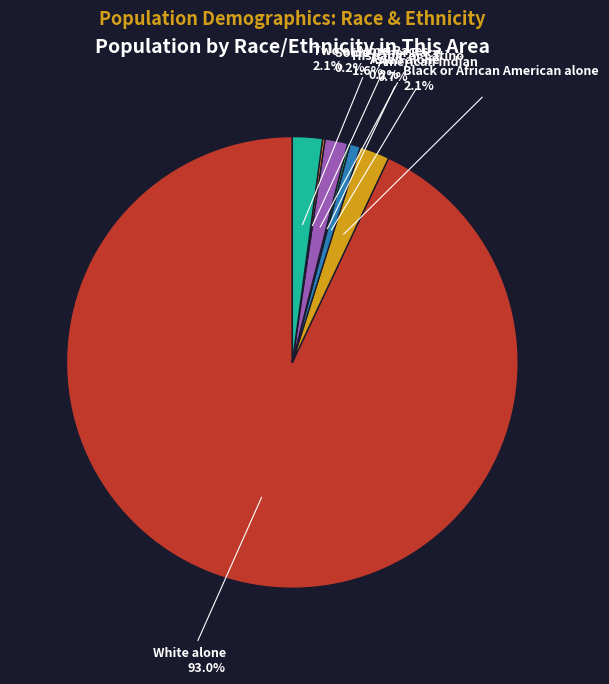

To the nearest percent, what is the average slice percentage?

14%